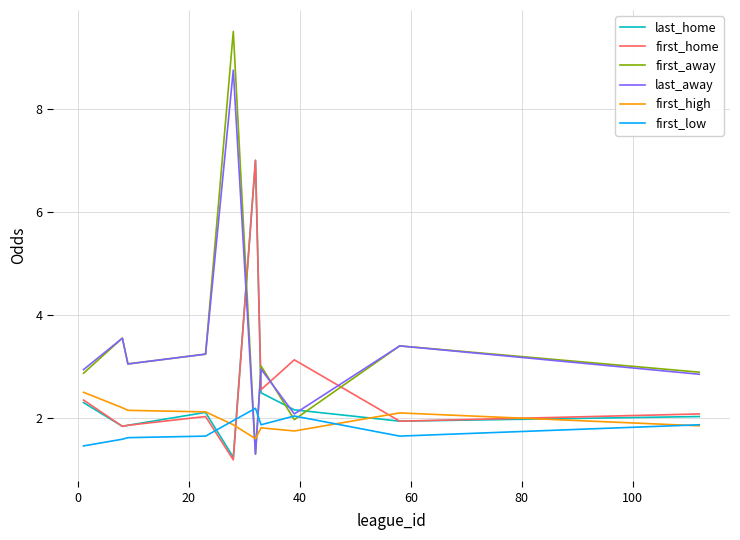

What is the maximum value shown in the chart?

9.5